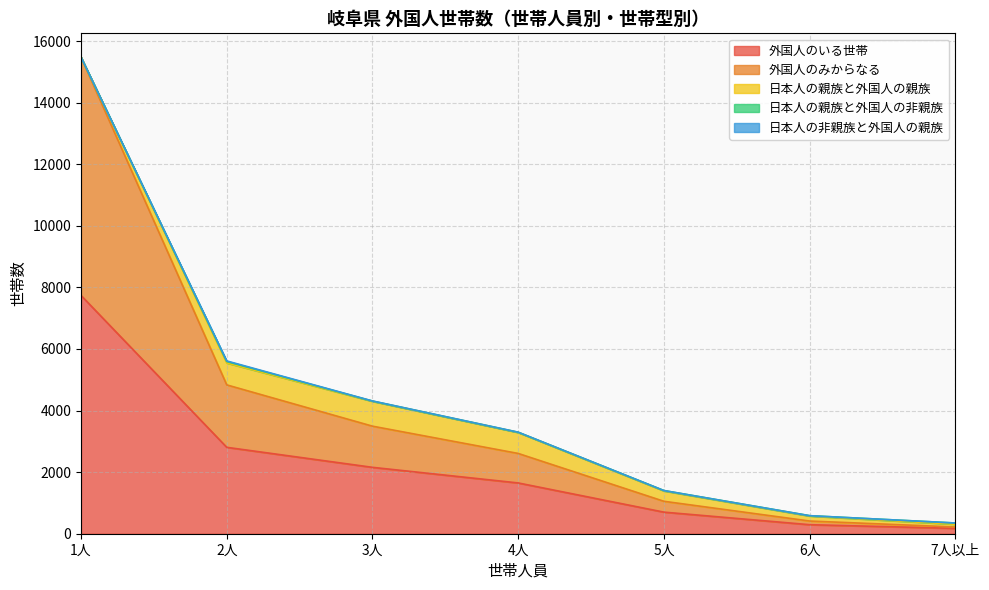

What is the label of the 1st point from the left?

1人